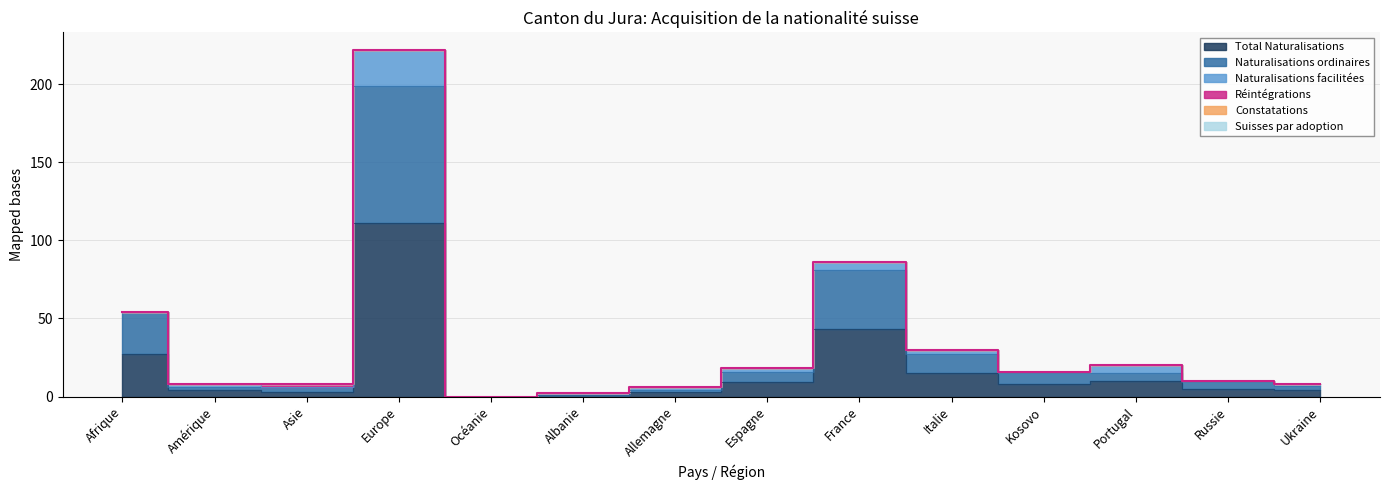

Reading left to right, extract all data points from this chart.

Total Naturalisations: 27	4	3	111	0	1	3	9	43	15	8	10	5	4
Naturalisations ordinaires: 27	2	3	88	0	0	1	7	38	12	7	5	4	3
Naturalisations facilitées: 0	2	0	23	0	1	2	2	5	3	1	5	1	1
Réintégrations: 0	0	2	0	0	0	0	0	0	0	0	0	0	0
Constatations: 0	0	0	0	0	0	0	0	0	0	0	0	0	0
Suisses par adoption: 0	0	0	0	0	0	0	0	0	0	0	0	0	0